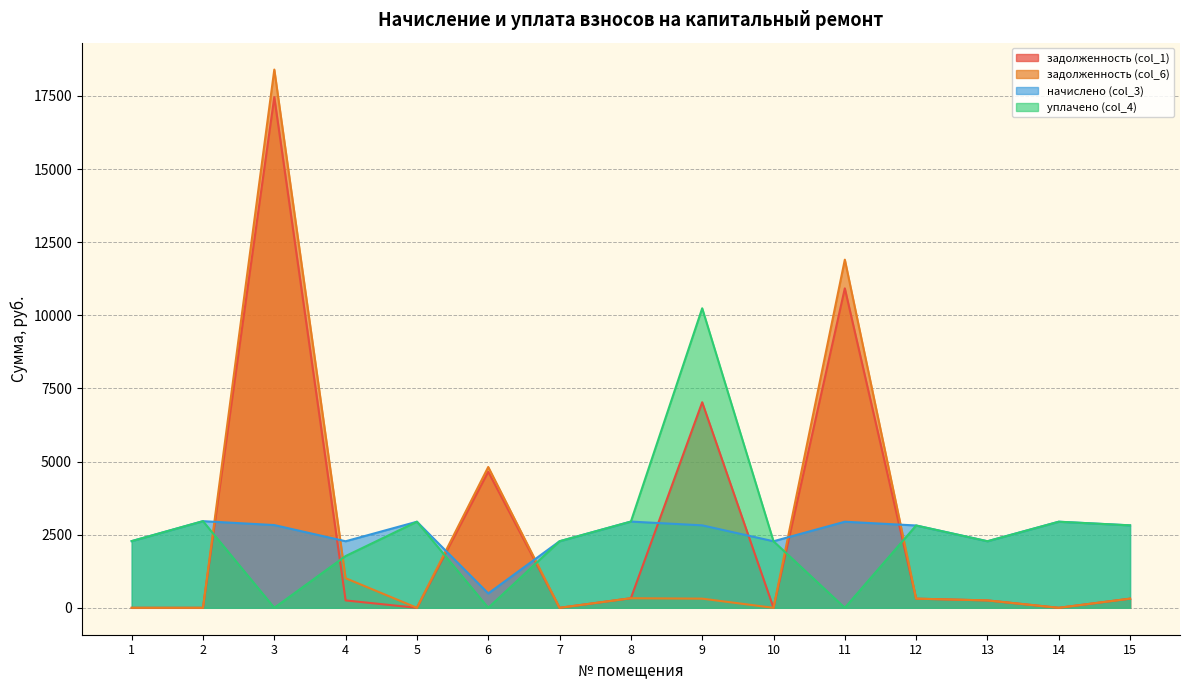

What are all the series names shown in the legend?

задолженность (col_1), задолженность (col_6), начислено (col_3), уплачено (col_4)